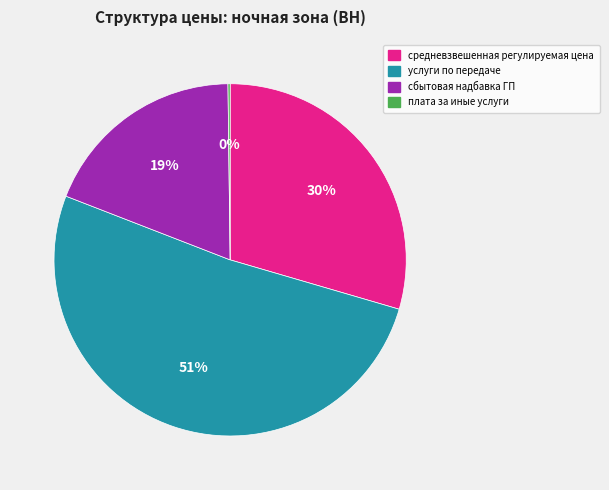

To the nearest percent, what is the combined percentage of сбытовая надбавка ГП and услуги по передаче?

70%